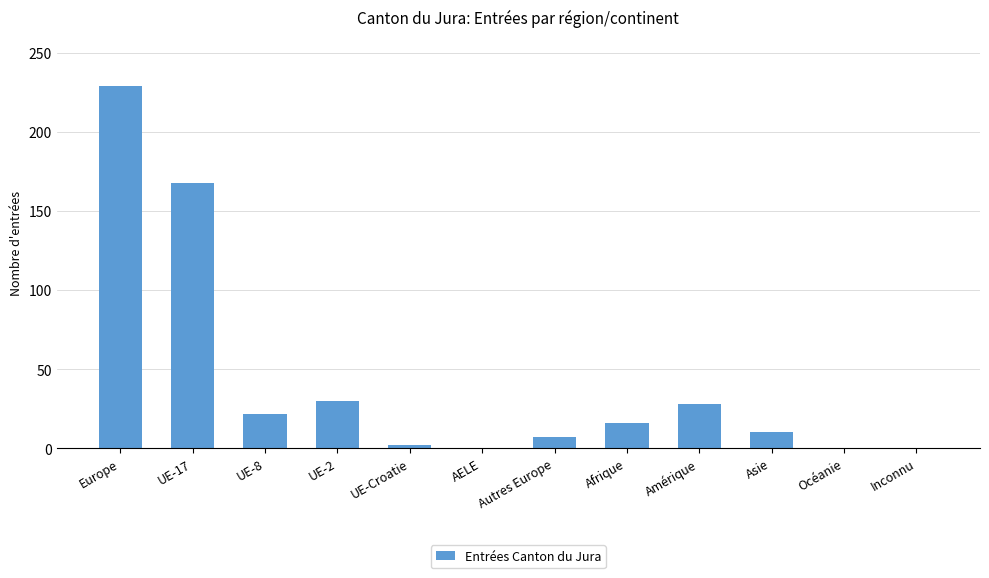

What is the difference between the values at UE-2 and Océanie?

30